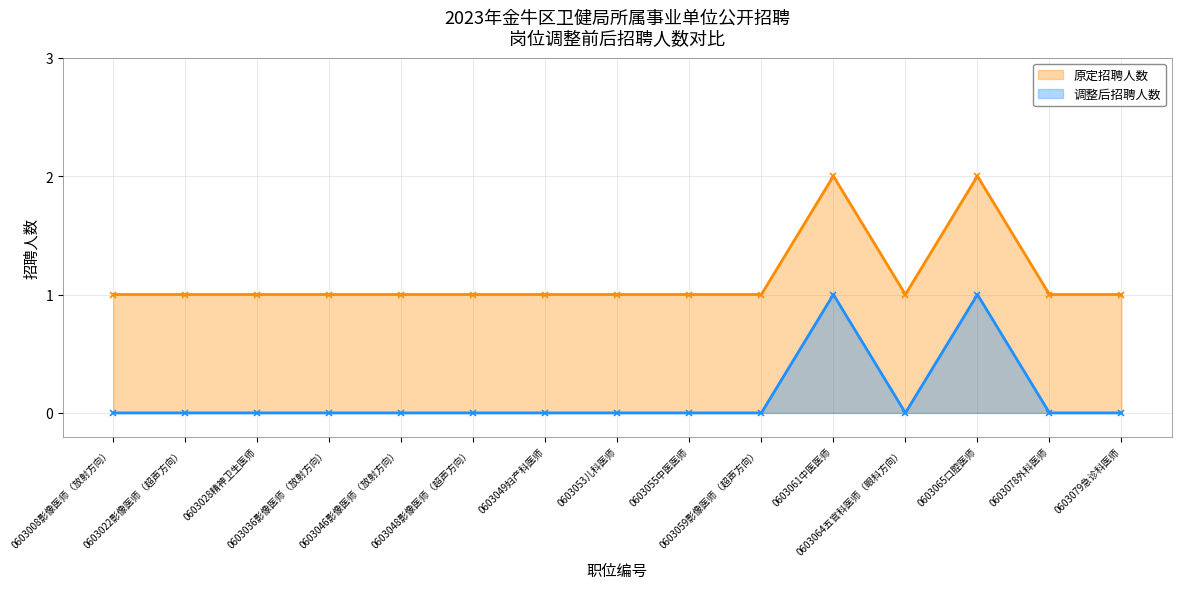

Is the value of 调整后招聘人数 at 0603079急诊科医师 greater than the value of 原定招聘人数 at 0603036影像医师（放射方向）?

No